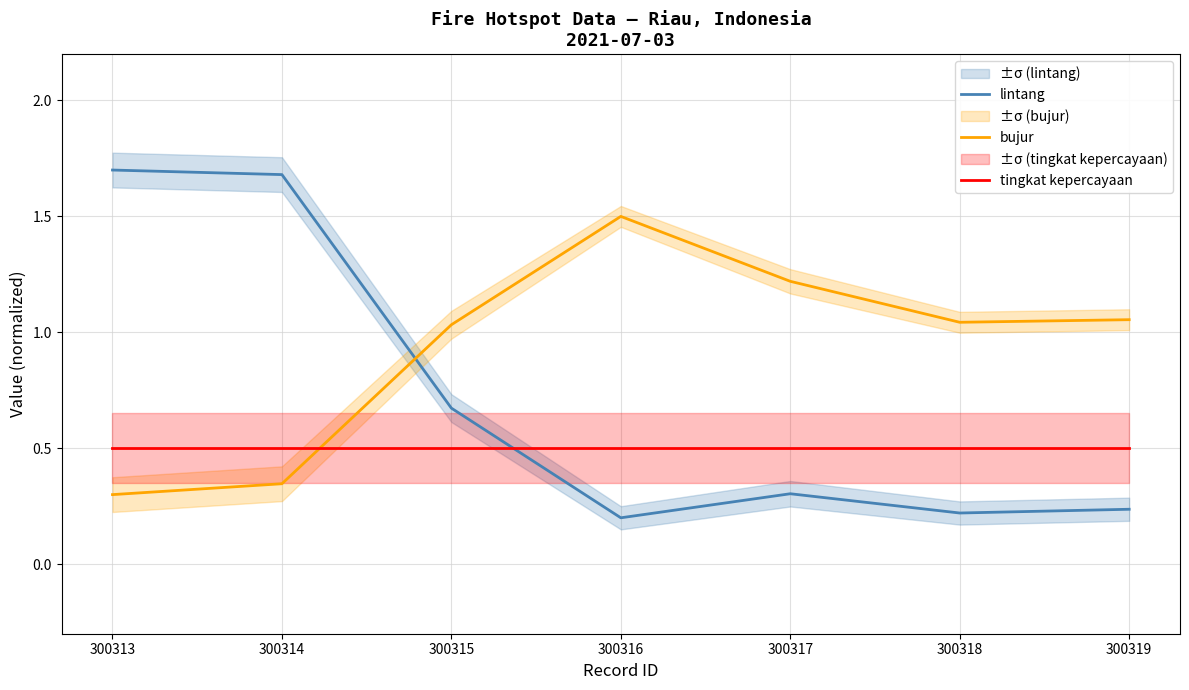

What is the approximate value of lintang at 300317?

0.3